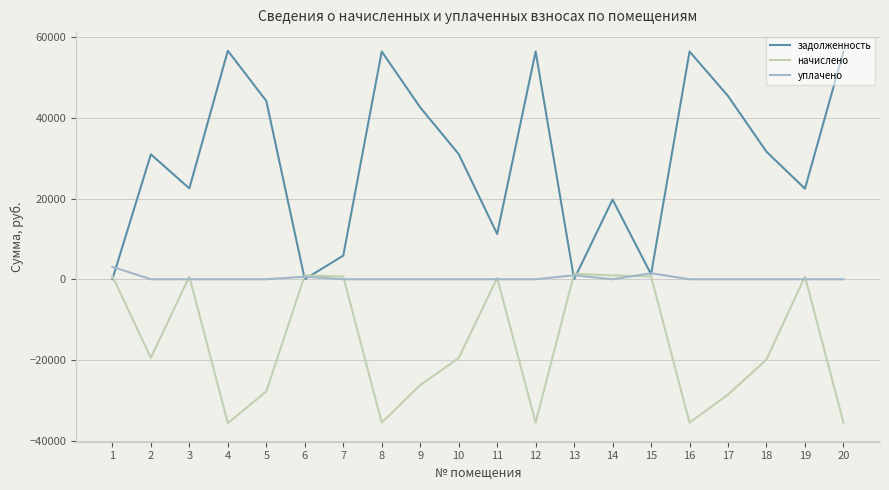

Which series has the largest range (max minus min)?

задолженность